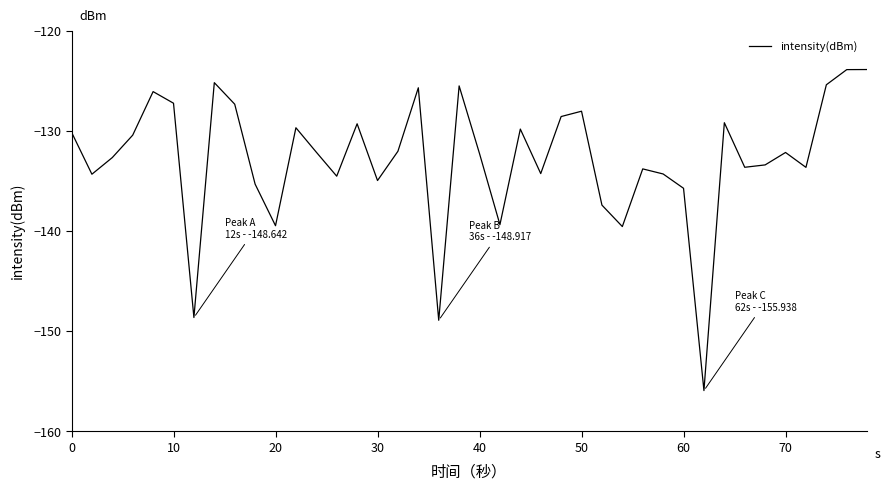

What is the difference between the maximum and minimum values?

32.1